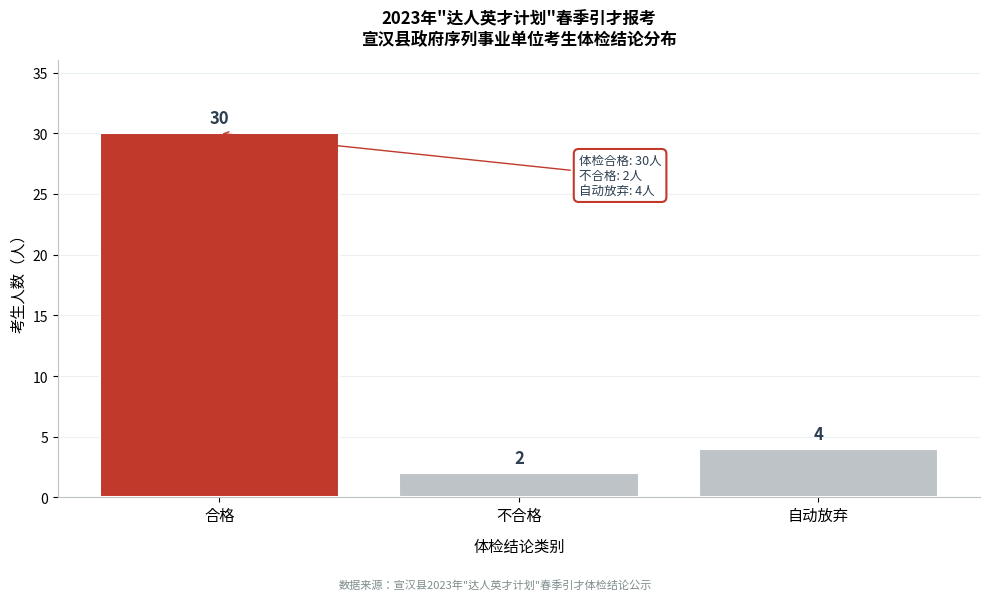

Reading right to left, what are all the values shown in this chart?

4	2	30